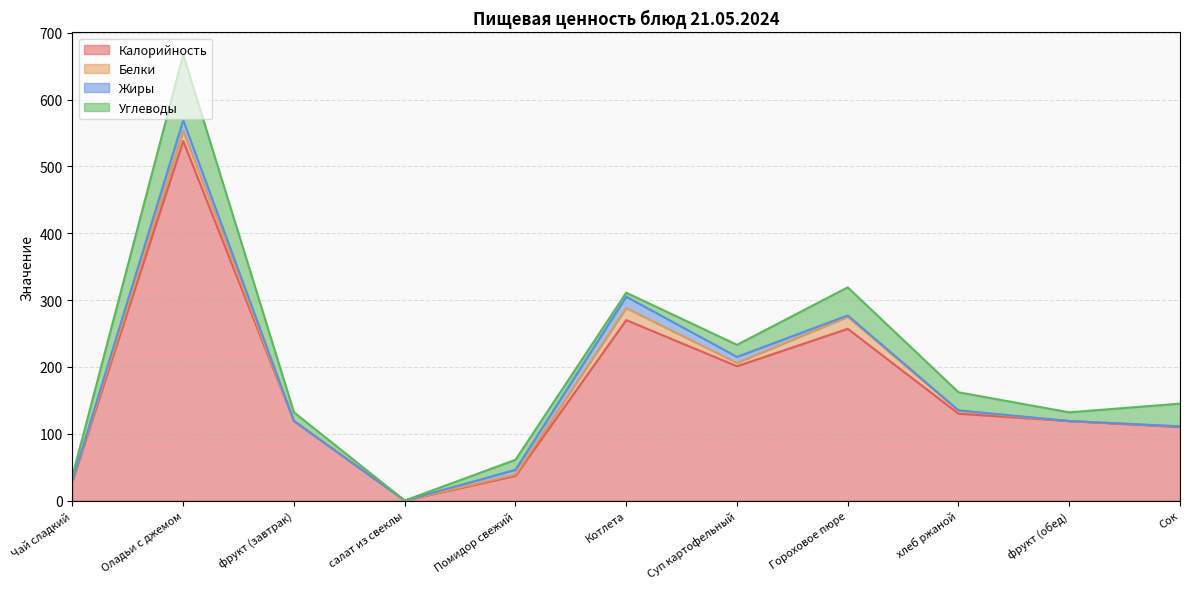

What is the sum of the Углеводы values at Помидор свежий and Суп картофельный?

33